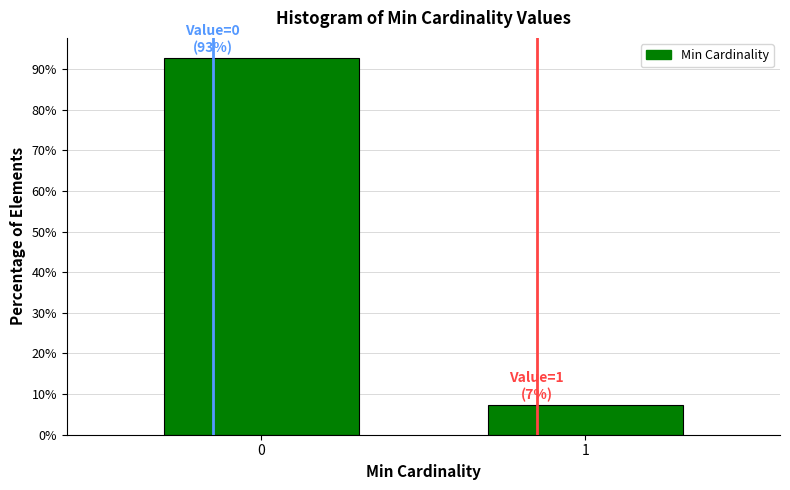

Reading left to right, list all the values displayed in this chart.

92.7	7.3